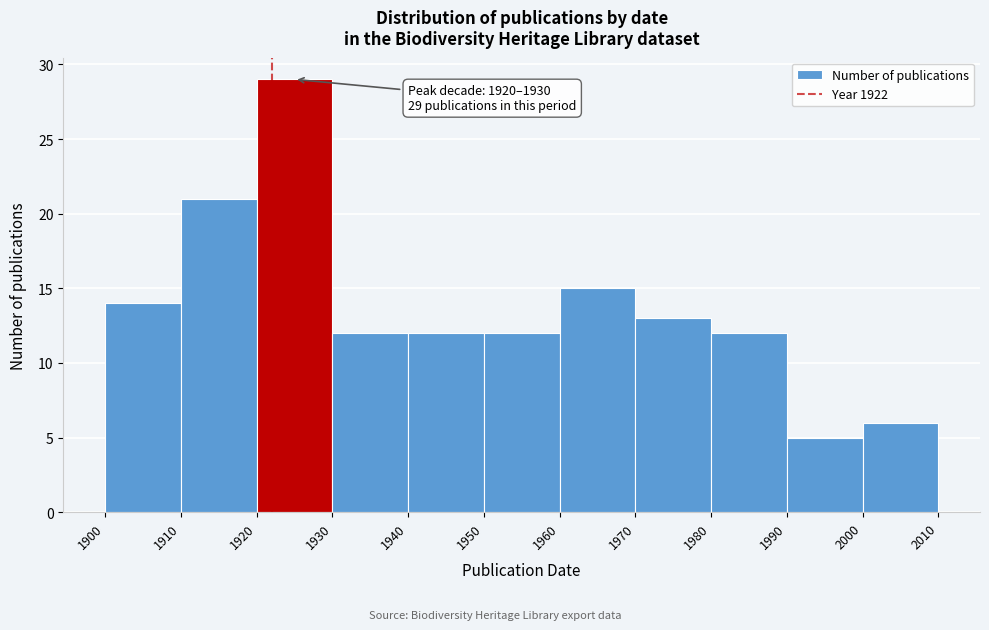

Over which range of the x-axis is the bar tallest?

1920 to 1930